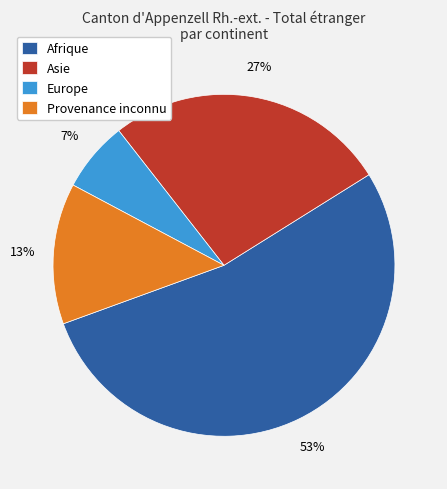

Which slice is the largest?

Afrique